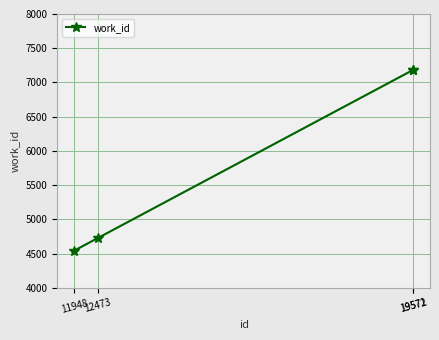

What is the sum of all values?

23638